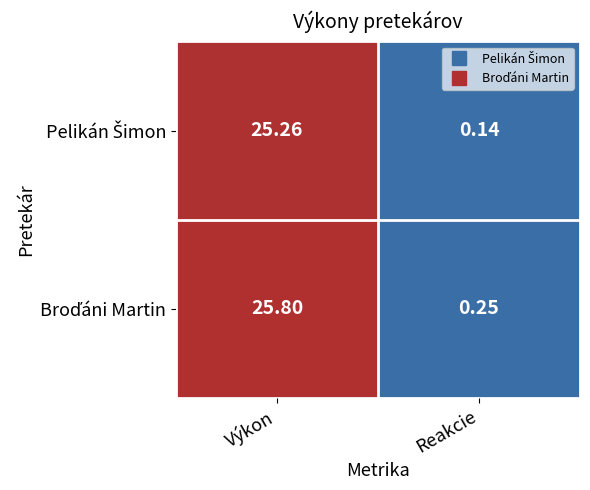

Which label corresponds to the smallest value in the chart?

Reakcie